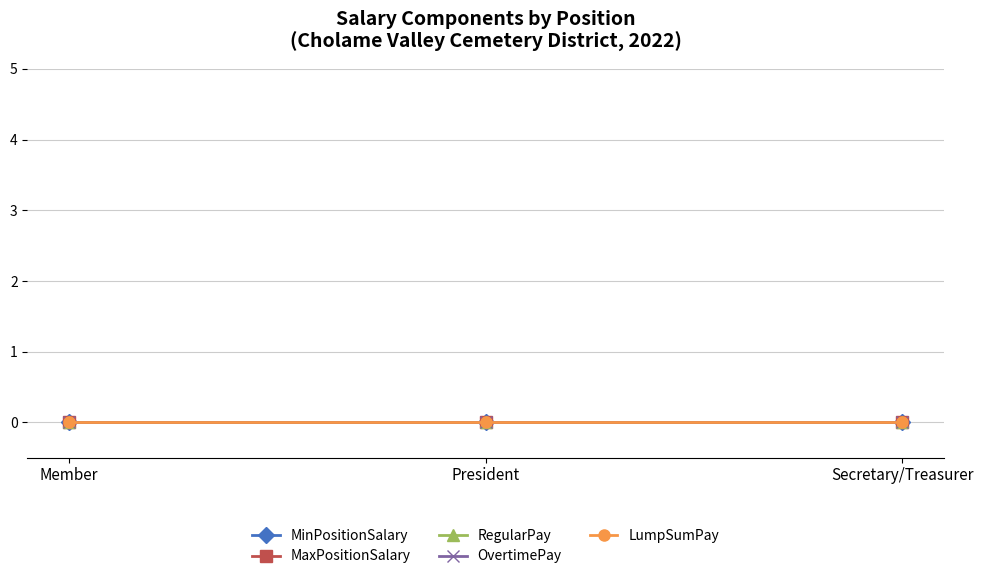

Which has a higher value, President or Member?

President